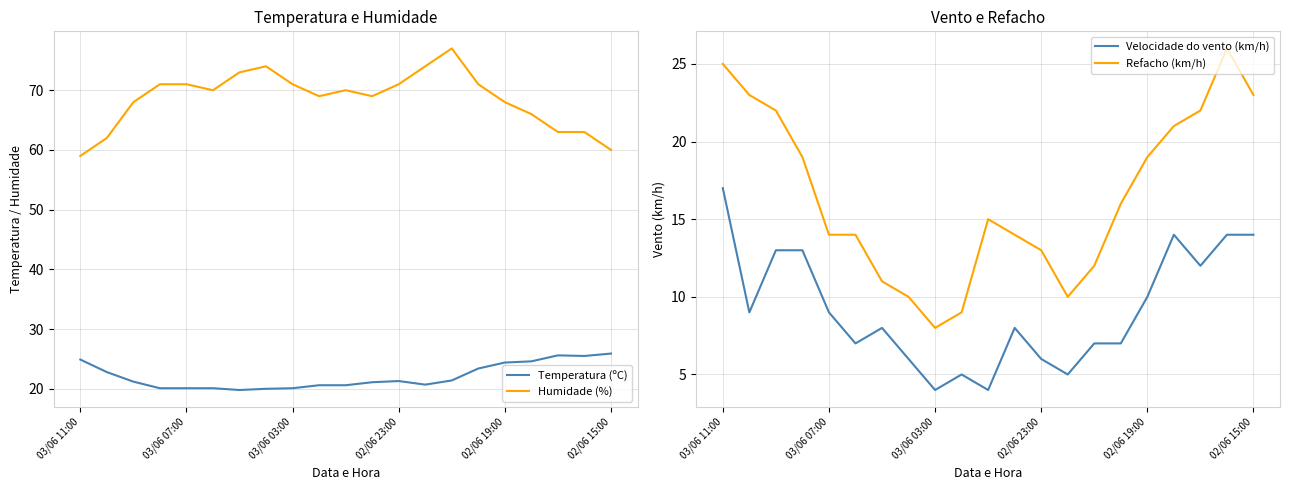

What is the maximum value for Temperatura (ºC)?

25.9